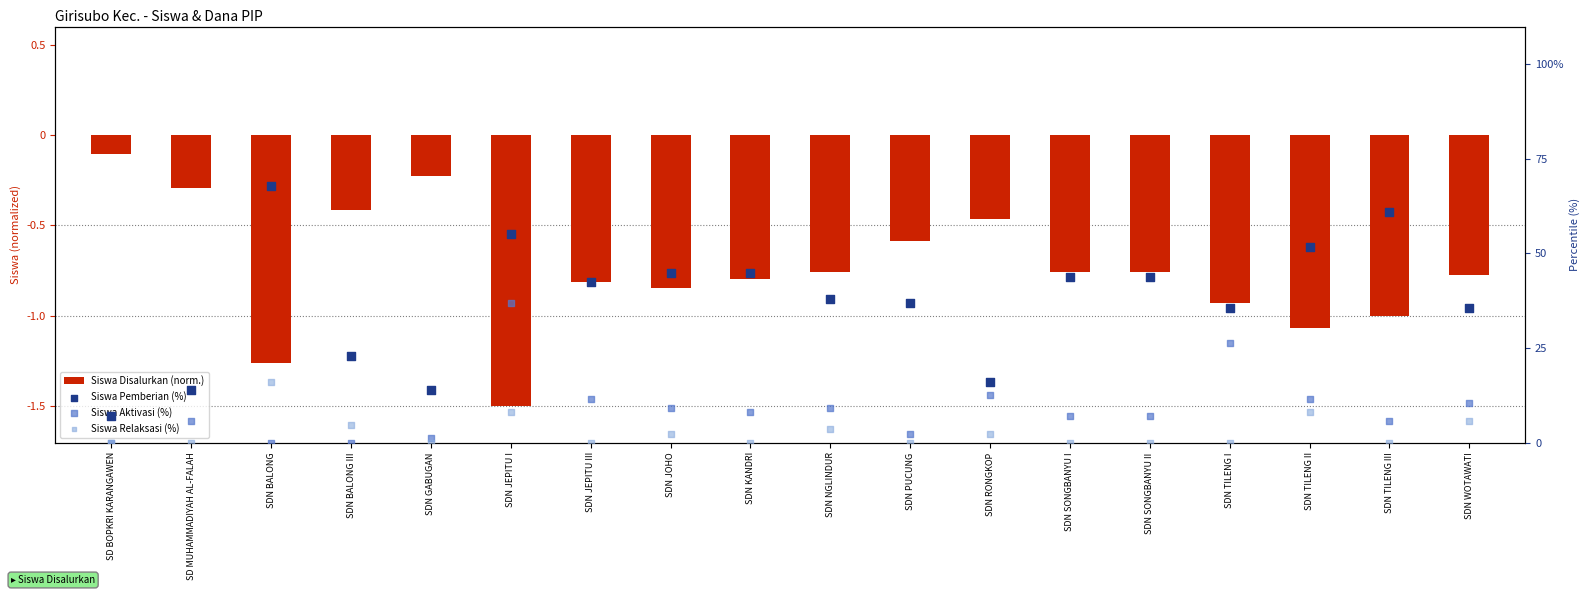

Which series has the largest total across all categories?

Siswa Pemberian (%)